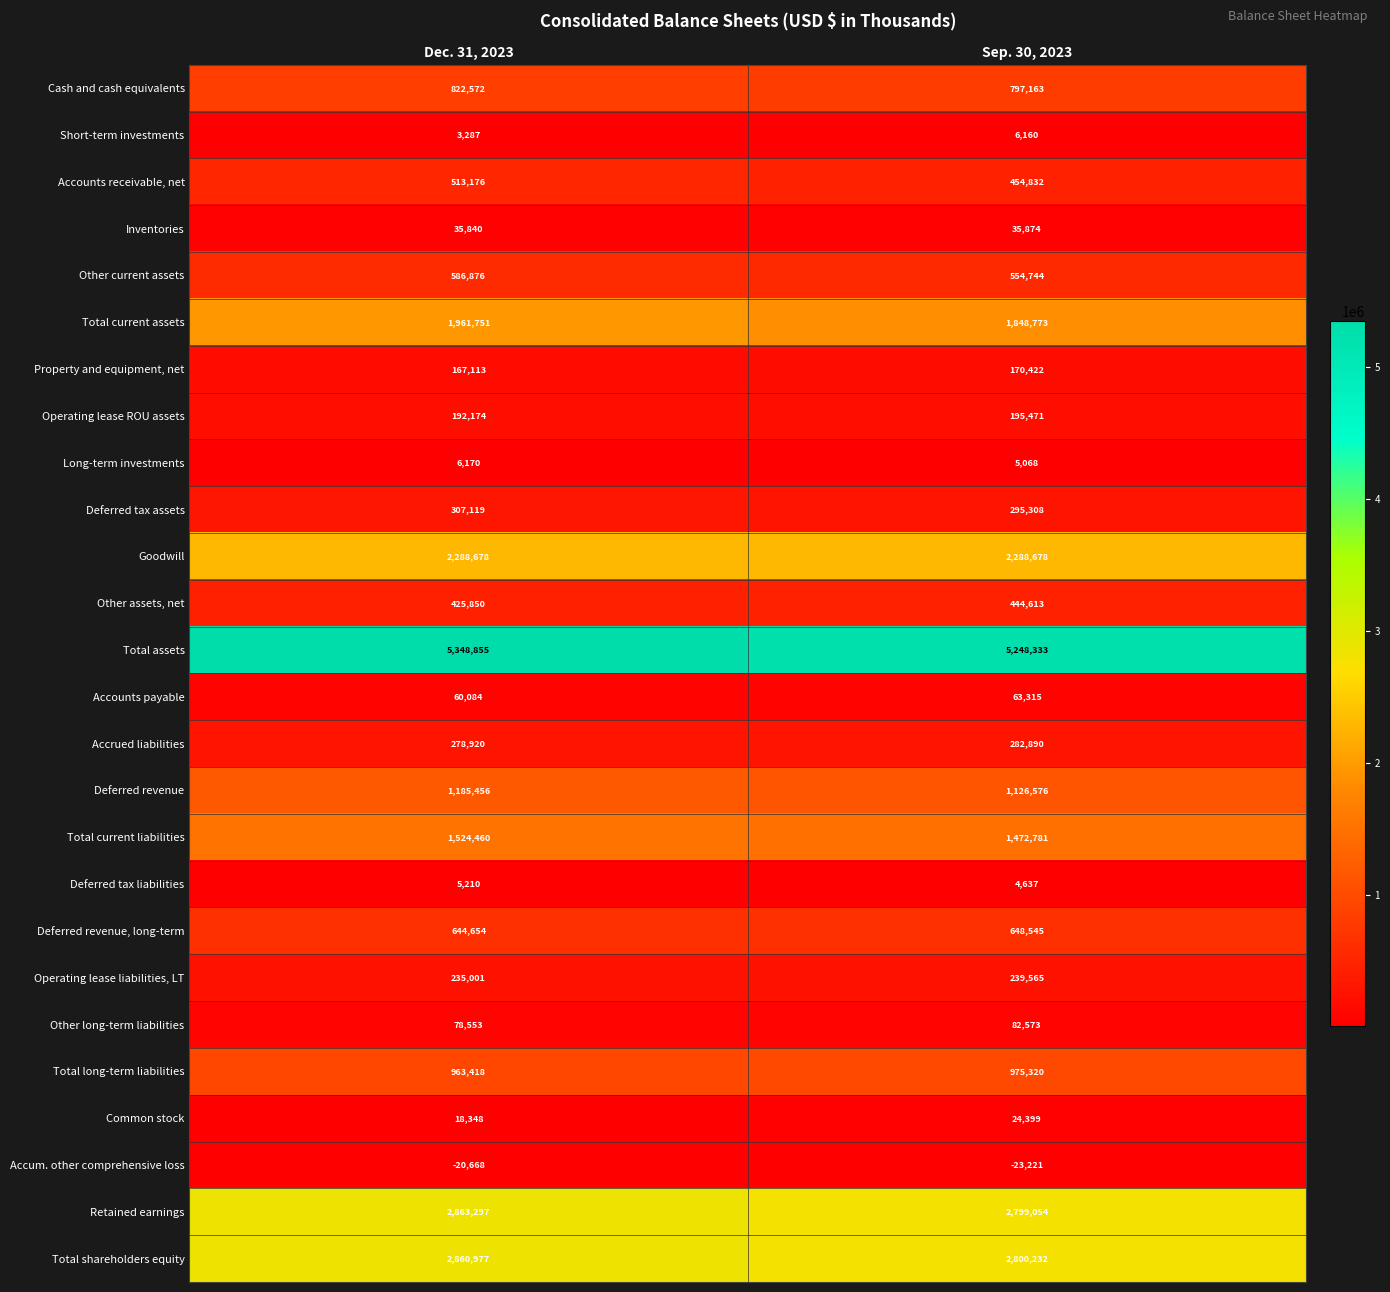

What is the average value of the Total current assets series?

1905262